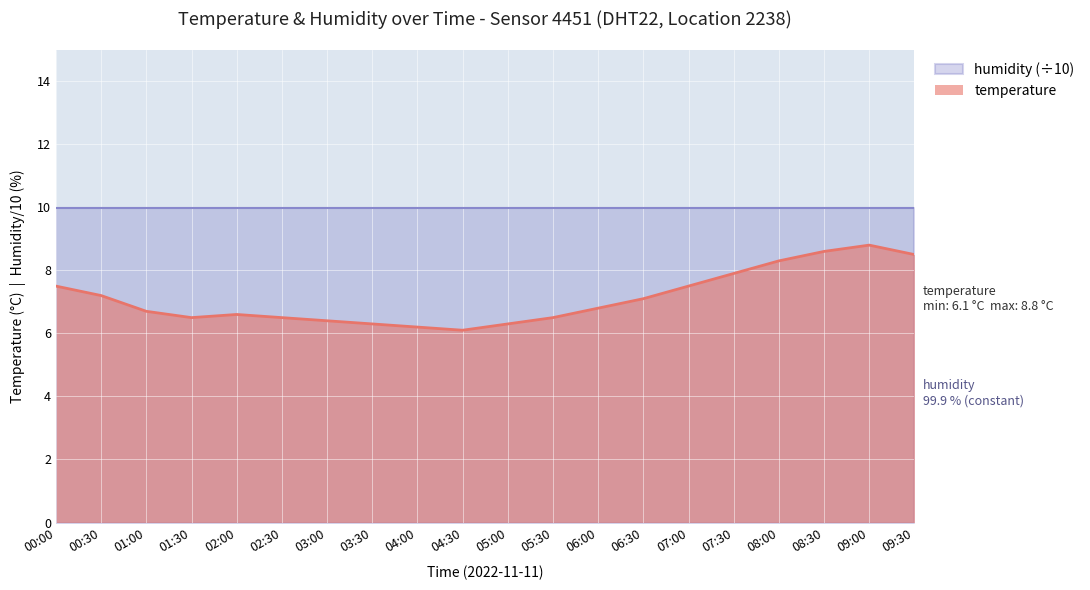

How many data points does each series have?

20